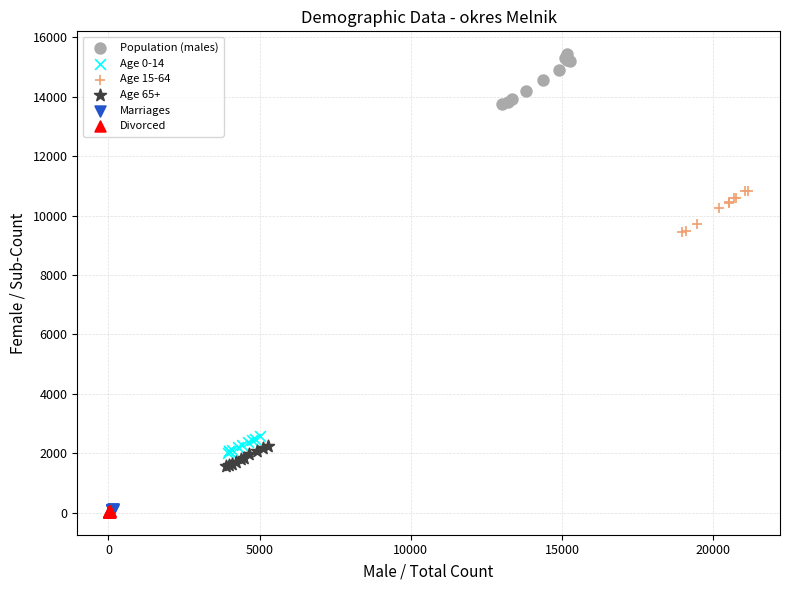

What are all the series names shown in the legend?

Population (males), Age 0-14, Age 15-64, Age 65+, Marriages, Divorced